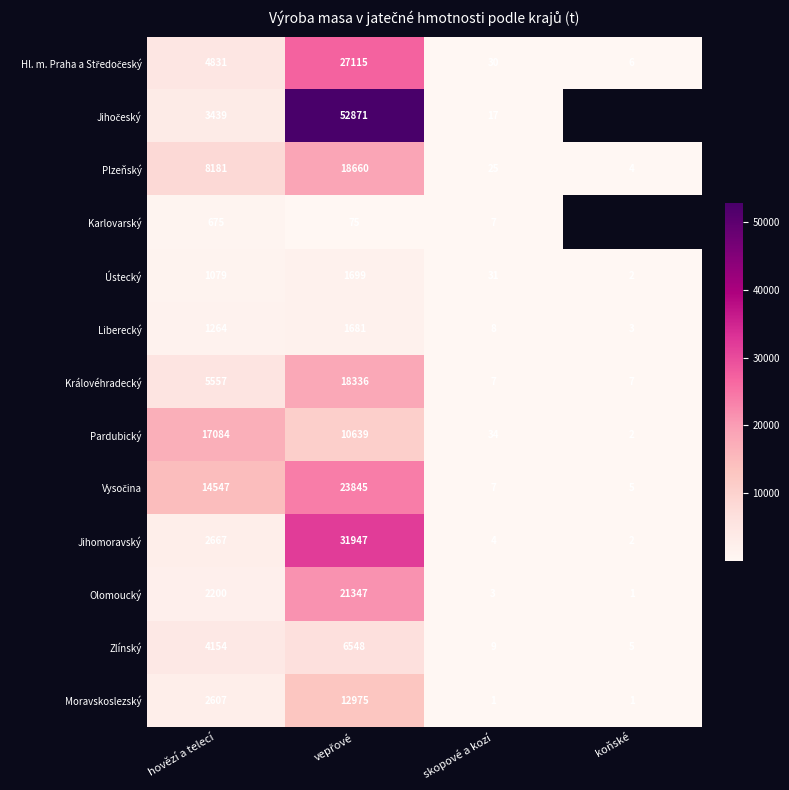

What is the difference between the maximum and minimum values in the Pardubický series?

17082